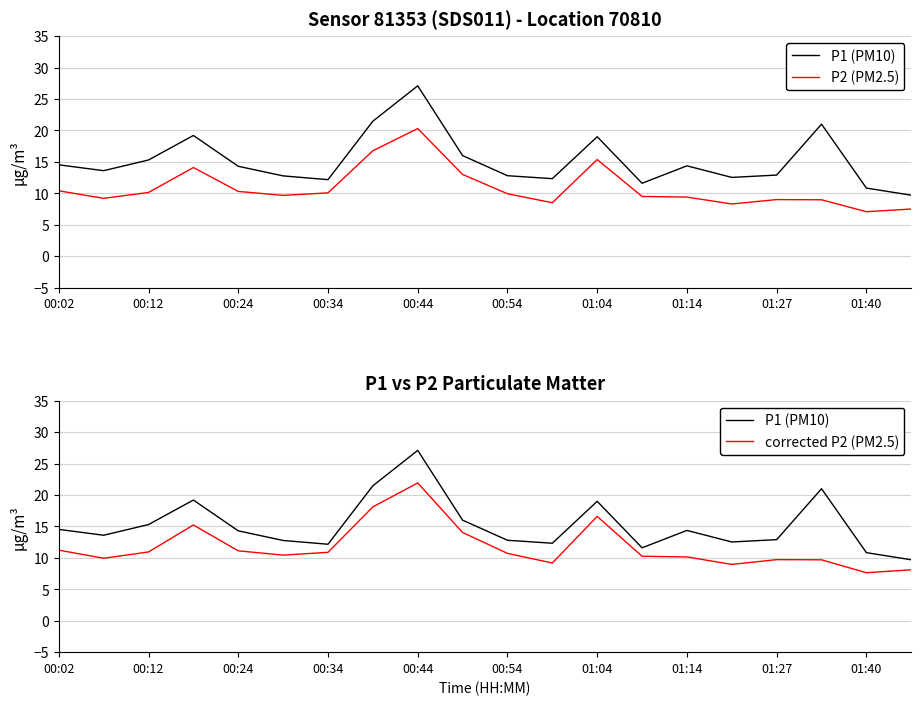

At 17, list the series in order from largest to smallest.

P1 (PM10), corrected P2 (PM2.5), P2 (PM2.5)